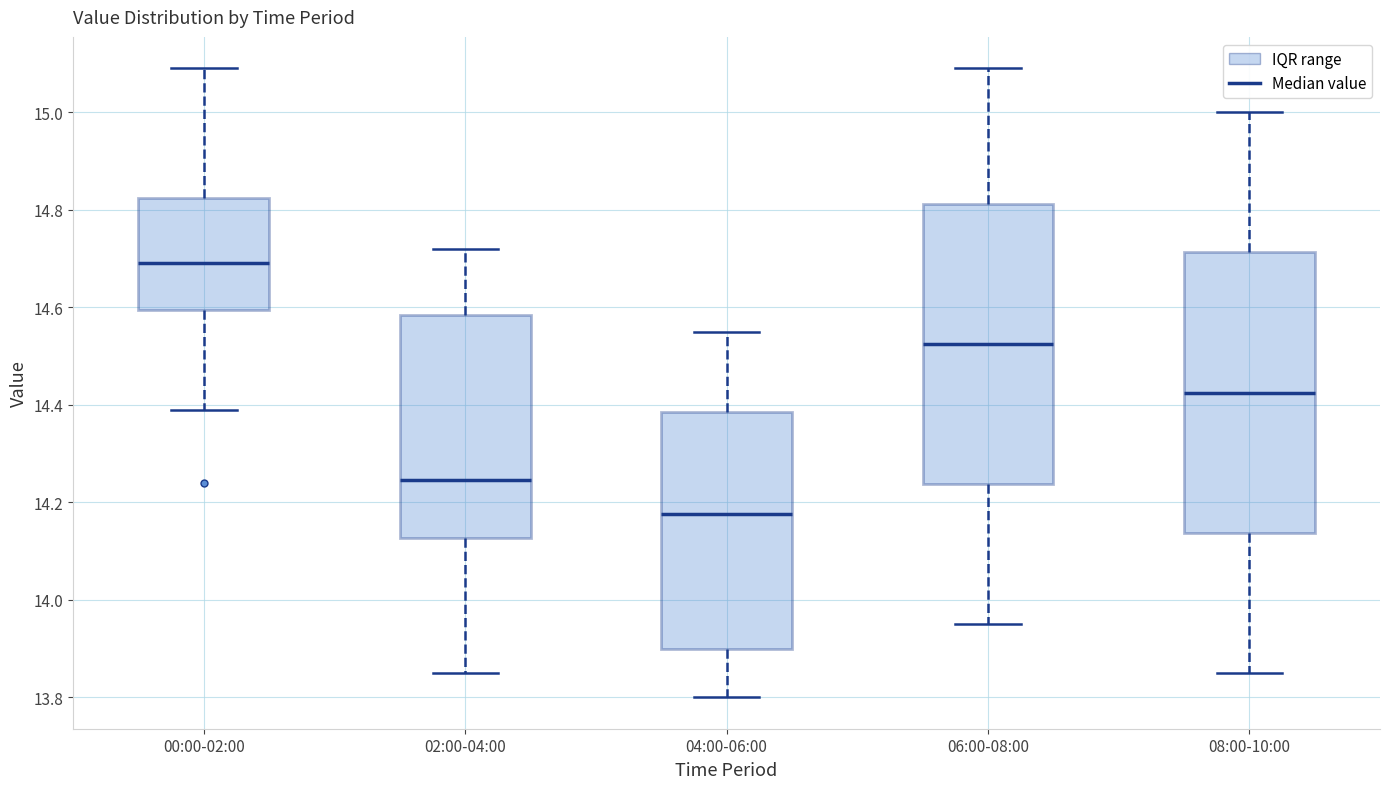

Reading left to right, transcribe this box plot: for each box, give where its median line is, the range the box spans, and where its two whiskers end, as read against the y-axis. The values are not printed on the chart, so give them approximately, as read against the axis.

00:00-02:00: median 14.70, box 14.60 to 14.82, whiskers 14.40 to 15.10
02:00-04:00: median 14.24, box 14.12 to 14.58, whiskers 13.86 to 14.72
04:00-06:00: median 14.18, box 13.90 to 14.38, whiskers 13.80 to 14.56
06:00-08:00: median 14.52, box 14.24 to 14.82, whiskers 13.96 to 15.10
08:00-10:00: median 14.42, box 14.14 to 14.72, whiskers 13.86 to 15.00